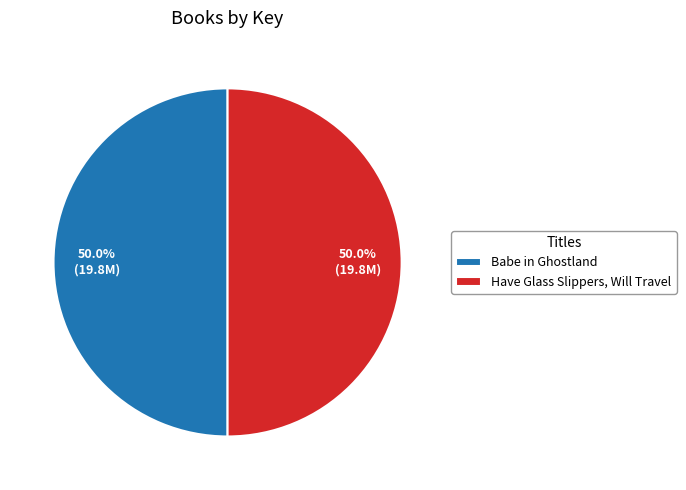

Combined, what portion of the pie is Have Glass Slippers, Will Travel and Babe in Ghostland?

100.0%